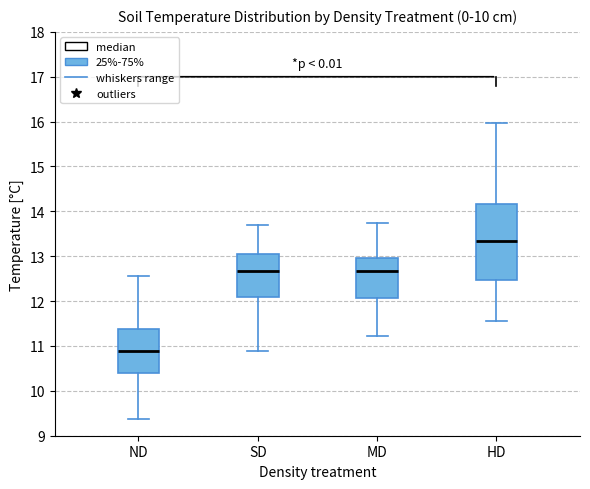

Reading left to right, read every box against the y-axis: the position of its median line, the range the box covers, and the ends of its whiskers. The values are not printed on the chart, so give them approximately, as read against the axis.

ND: median 10.9, box 10.4 to 11.4, whiskers 9.4 to 12.6
SD: median 12.7, box 12.1 to 13.0, whiskers 10.9 to 13.7
MD: median 12.7, box 12.1 to 13.0, whiskers 11.2 to 13.7
HD: median 13.3, box 12.5 to 14.2, whiskers 11.5 to 16.0